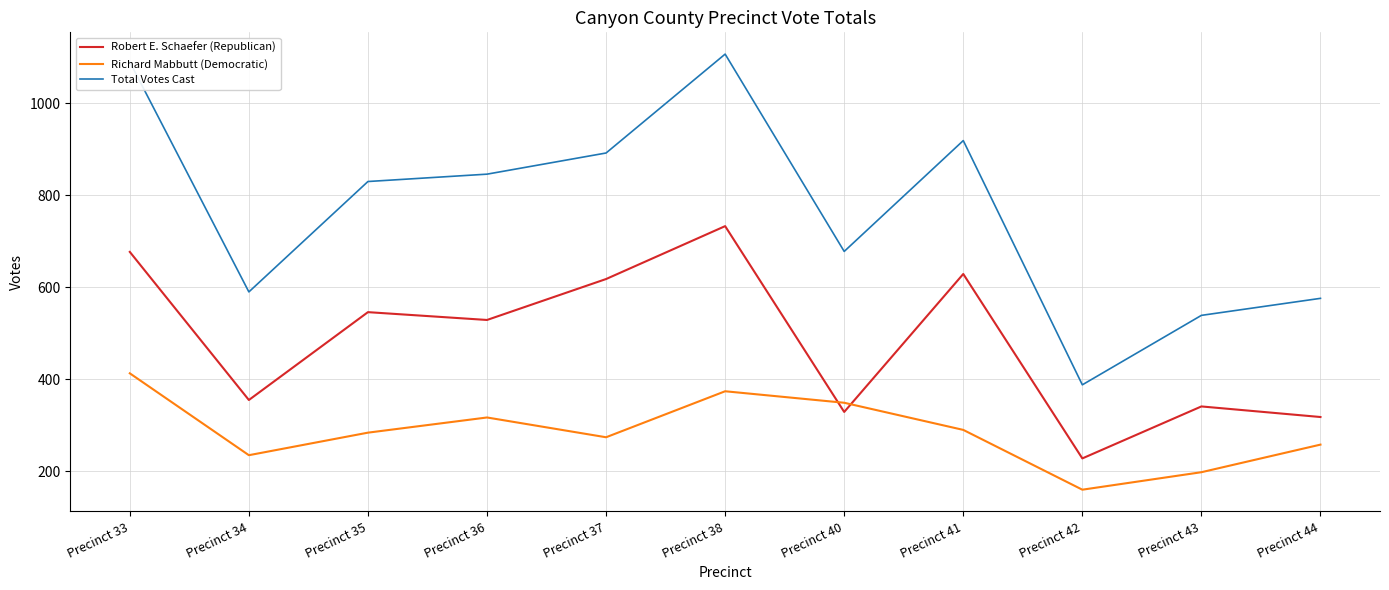

Reading right to left, list all the values displayed in this chart.

Robert E. Schaefer (Republican): Precinct 44=318	Precinct 43=341	Precinct 42=228	Precinct 41=629	Precinct 40=329	Precinct 38=733	Precinct 37=618	Precinct 36=529	Precinct 35=546	Precinct 34=355	Precinct 33=677
Richard Mabbutt (Democratic): Precinct 44=258	Precinct 43=198	Precinct 42=160	Precinct 41=290	Precinct 40=349	Precinct 38=374	Precinct 37=274	Precinct 36=317	Precinct 35=284	Precinct 34=235	Precinct 33=413
Total Votes Cast: Precinct 44=576	Precinct 43=539	Precinct 42=388	Precinct 41=919	Precinct 40=678	Precinct 38=1107	Precinct 37=892	Precinct 36=846	Precinct 35=830	Precinct 34=590	Precinct 33=1090